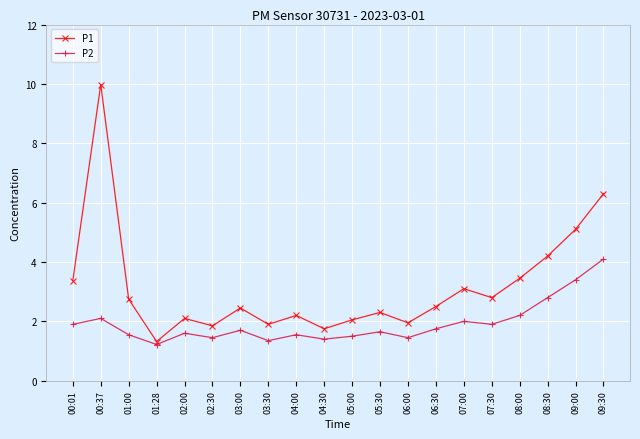

What is the approximate value of P2 at 07:00?

2.0